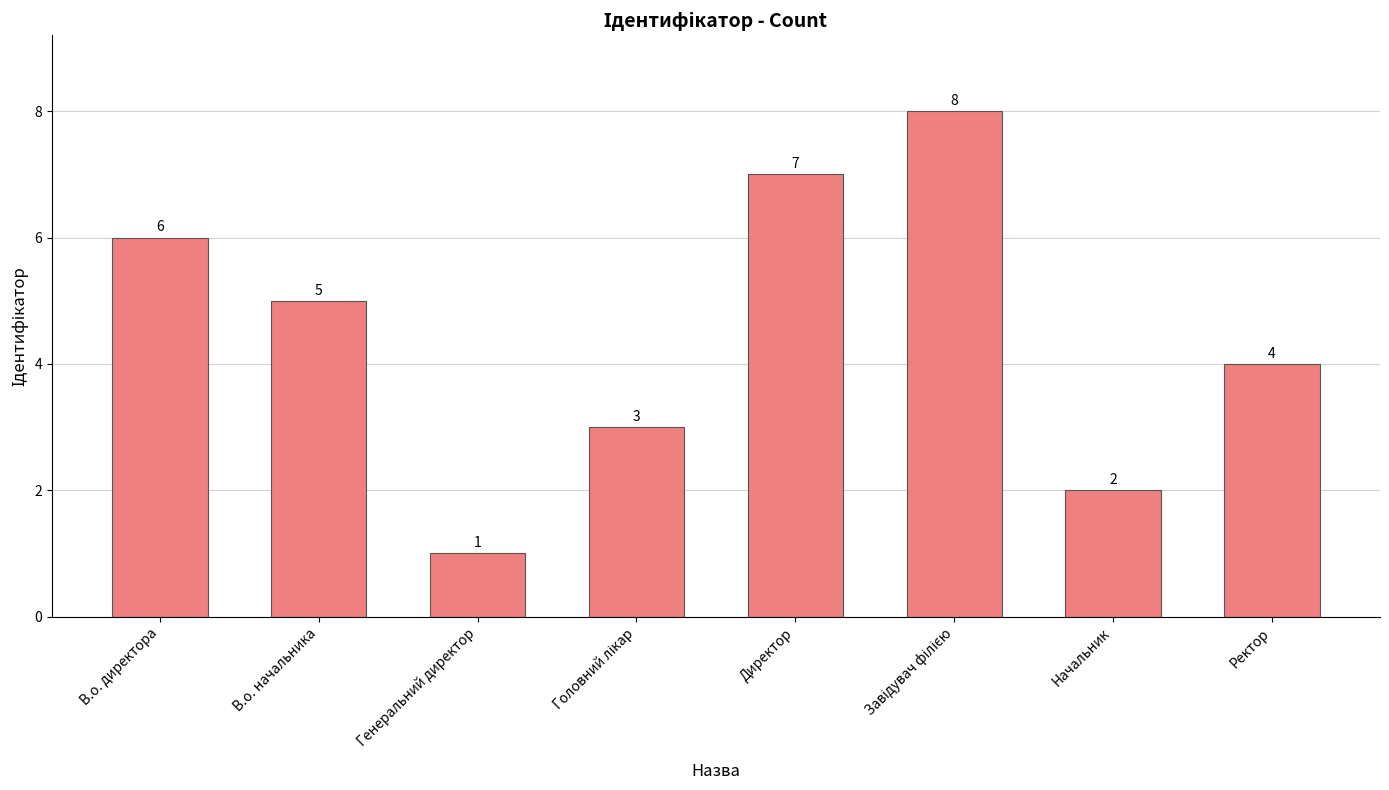

What is the change in value from Начальник to Ректор?

+2